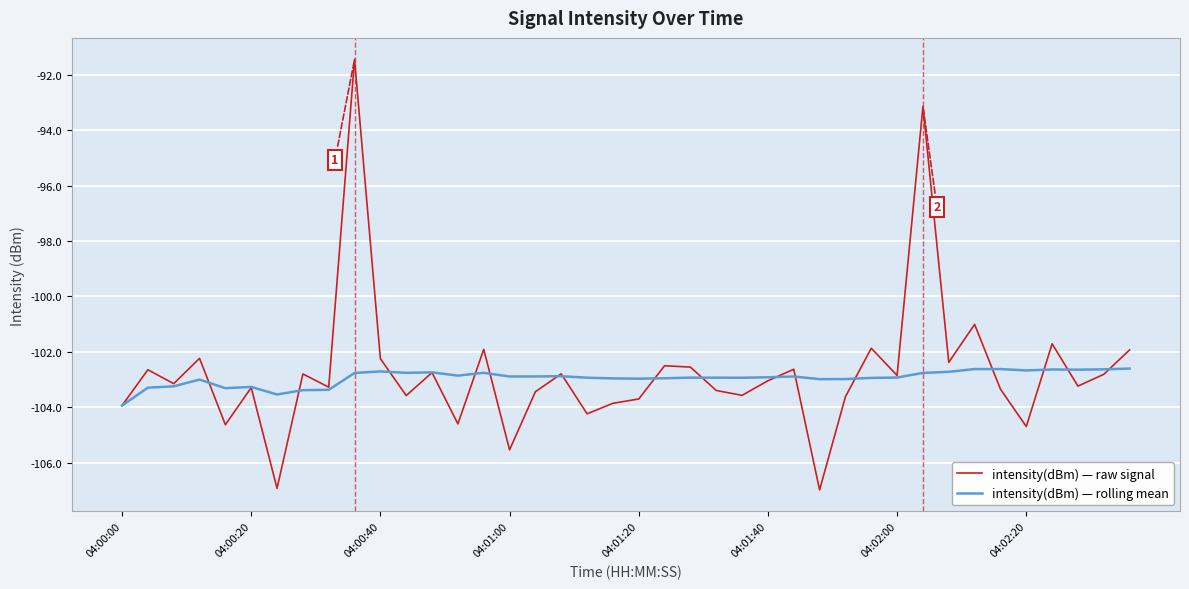

What is the greatest value displayed?

-91.4